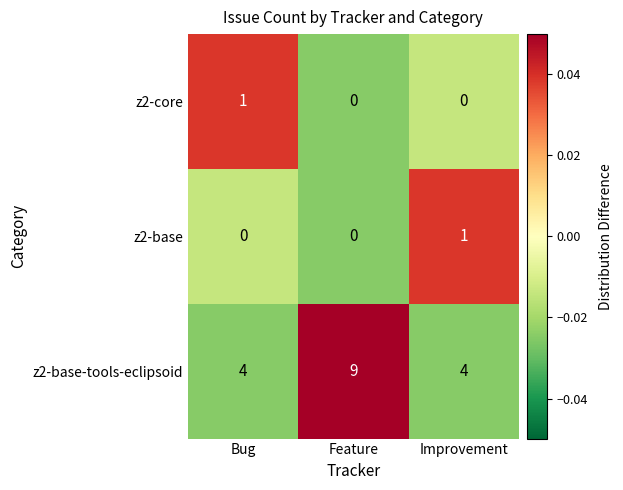

What is the greatest value displayed?

9